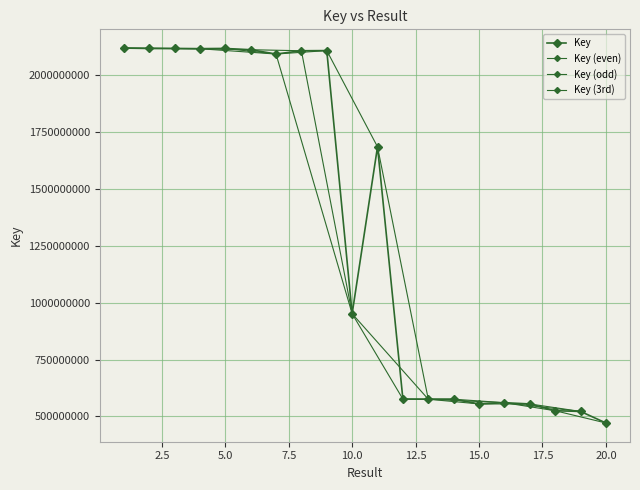

How many data points are less than 1686057136?

10